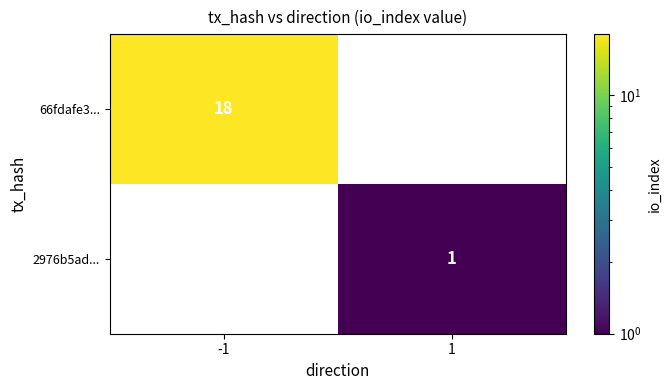

Is it true that 2976b5ad... equals 1.5 at 1?

False